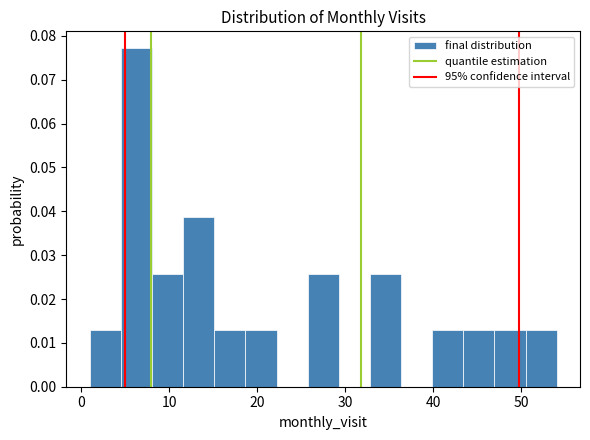

Read against the x-axis, roughly where is the centre of the tallest bar?

6